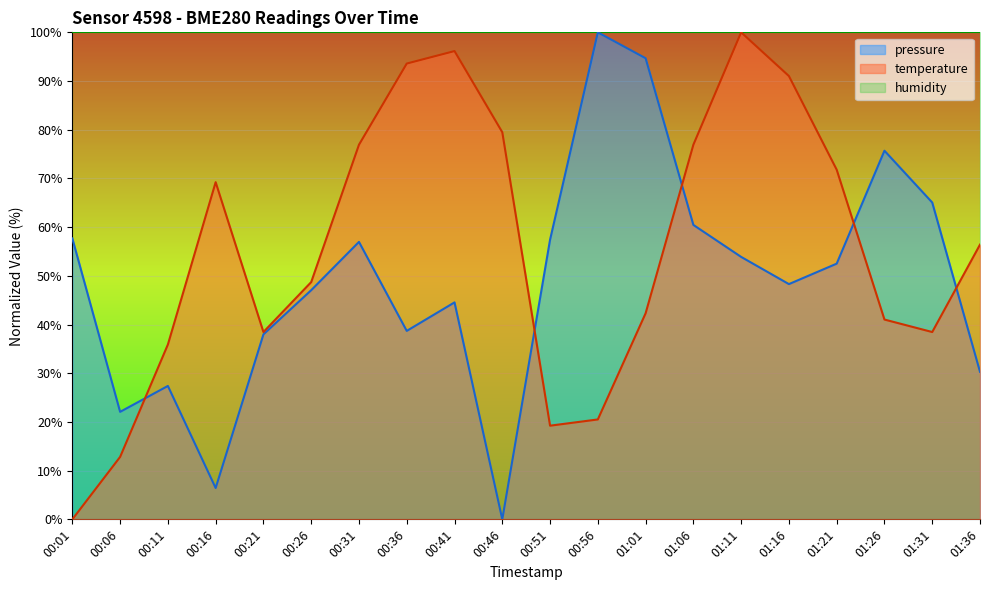

What is the difference between the maximum and minimum values in the pressure series?

100.0